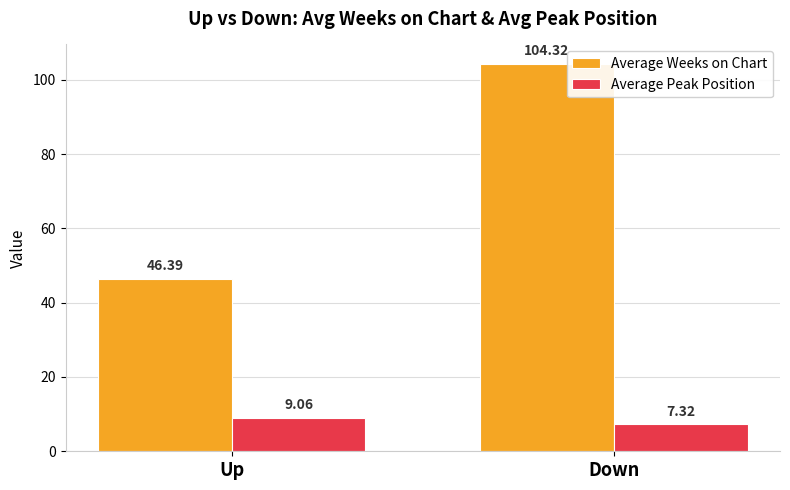

What is the minimum value for Average Peak Position?

7.3